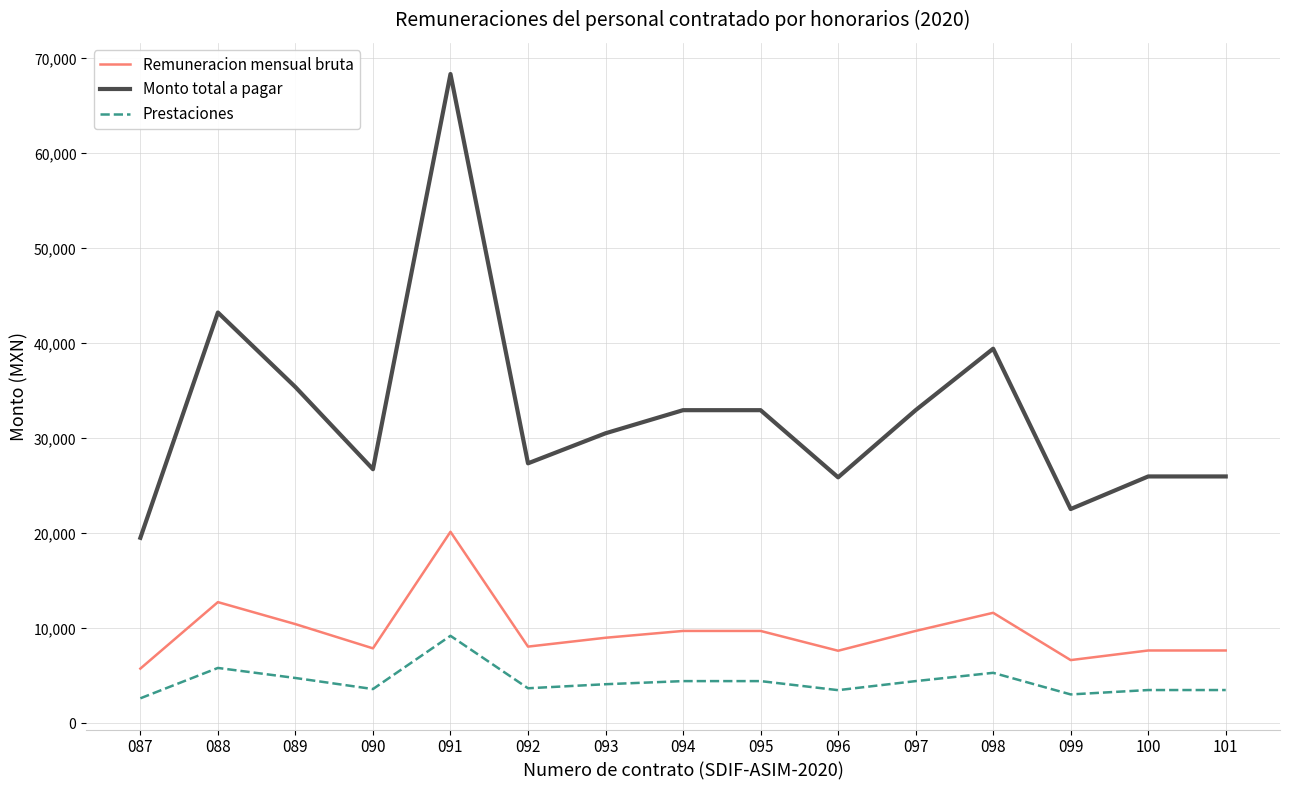

At which label does Remuneracion mensual bruta reach its peak?

091